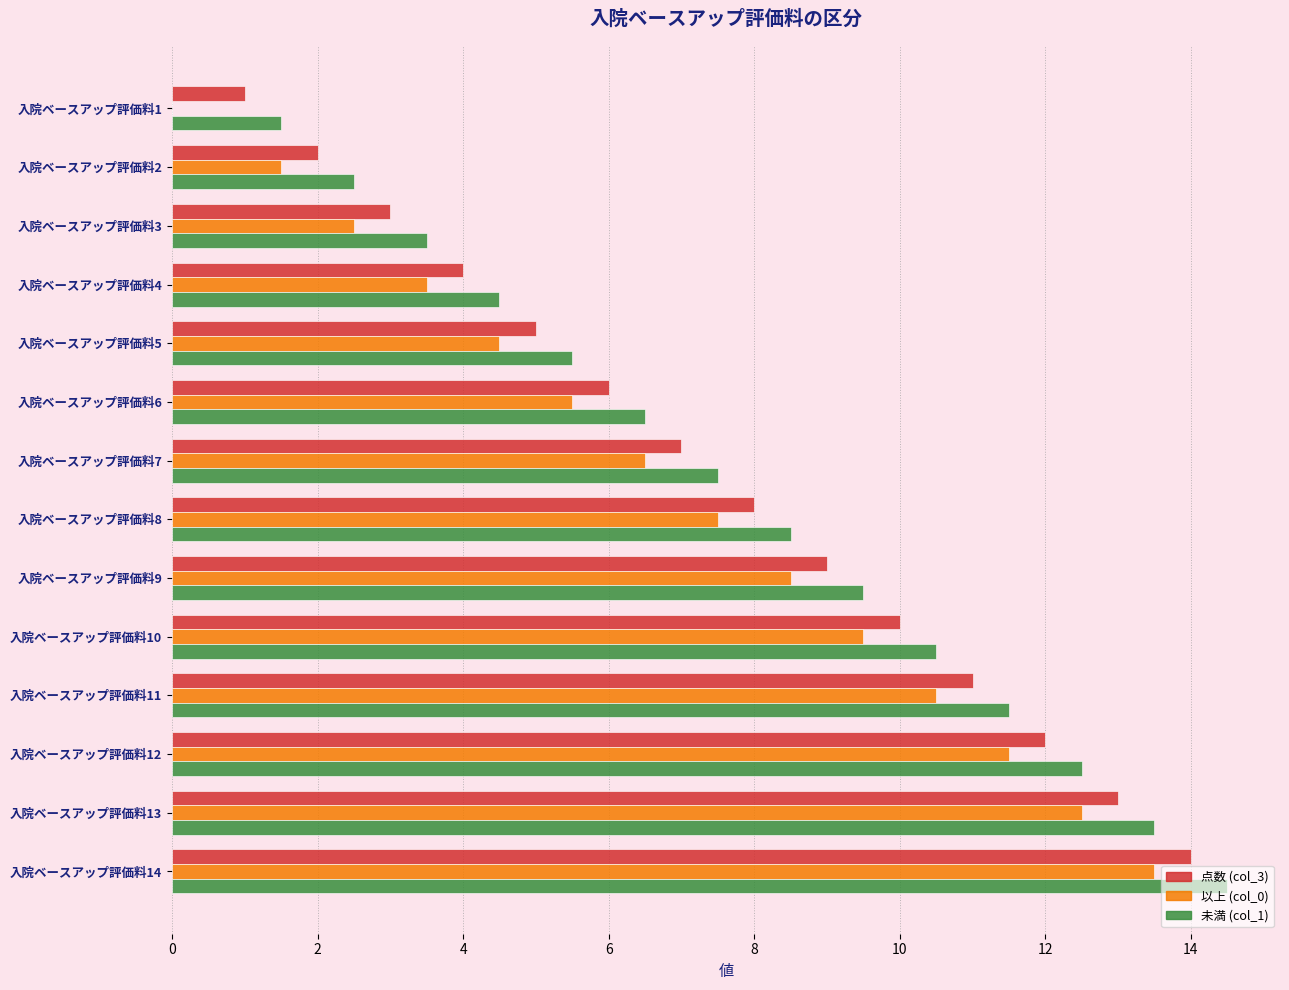

At which label does 以上 (col_0) reach its peak?

入院ベースアップ評価料14